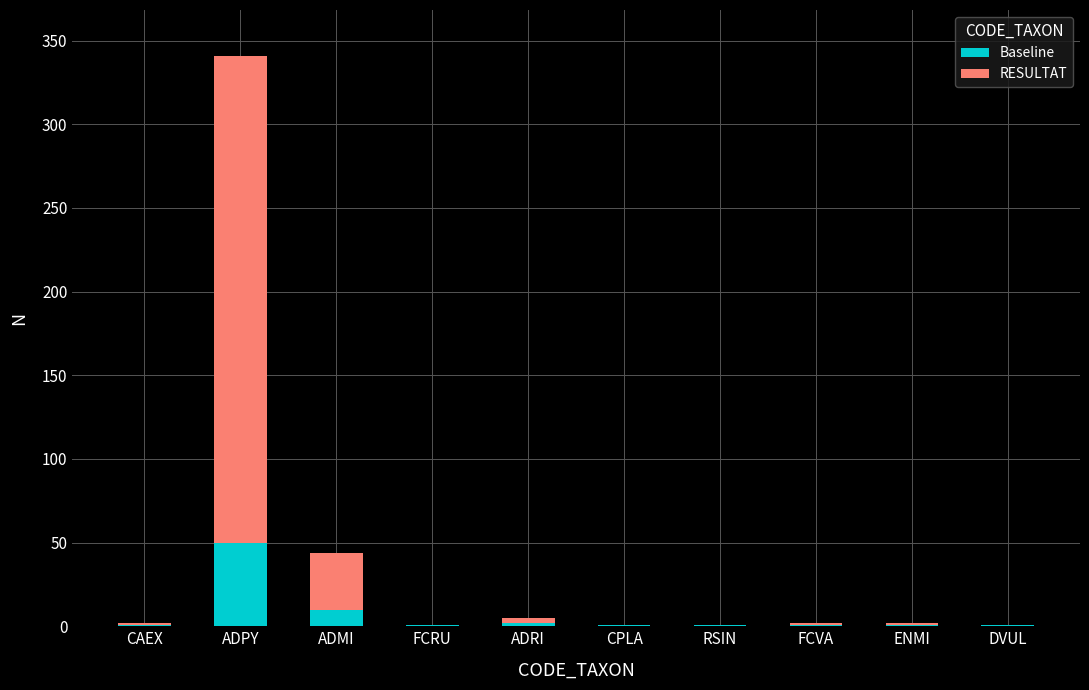

At which label does Baseline reach its peak?

ADPY